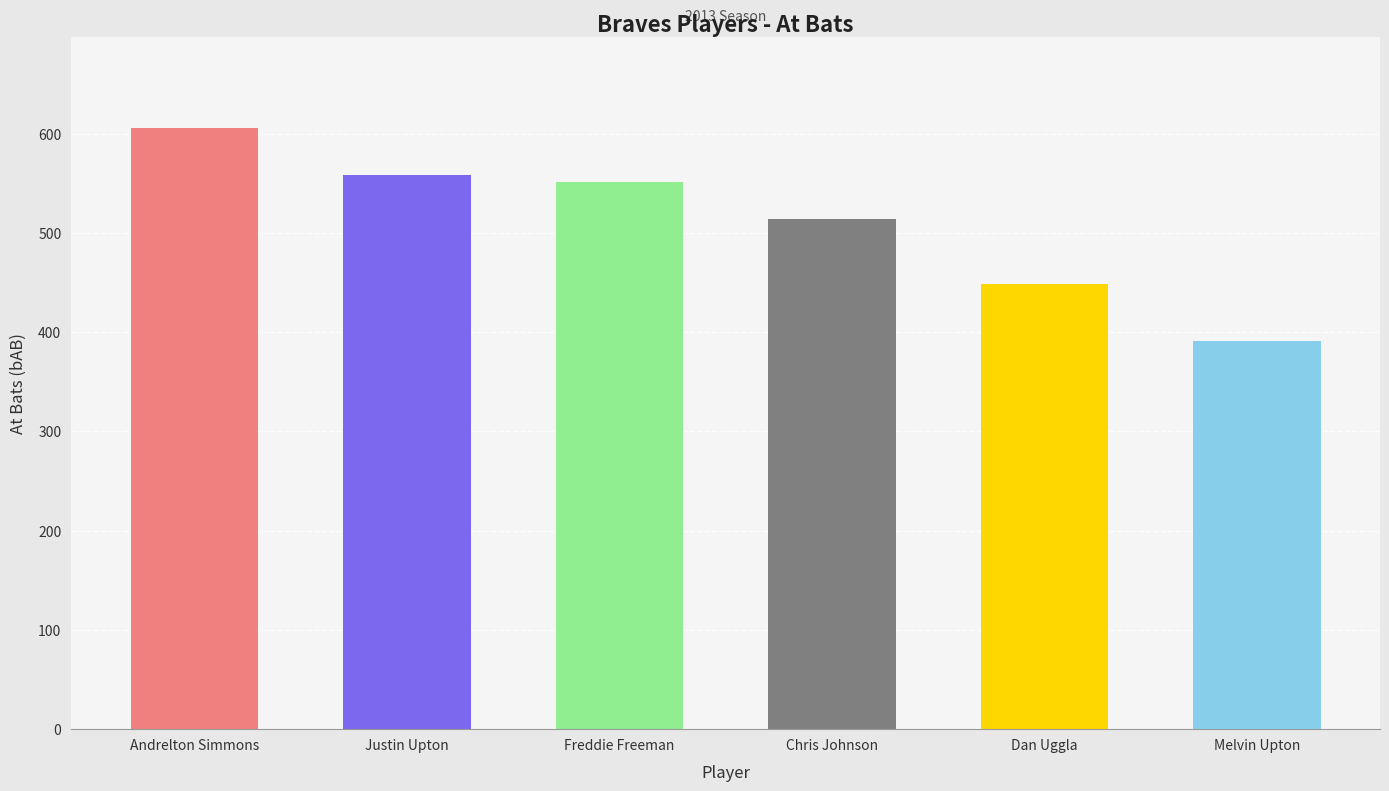

Reading left to right, extract all data points from this chart.

606	558	551	514	448	391